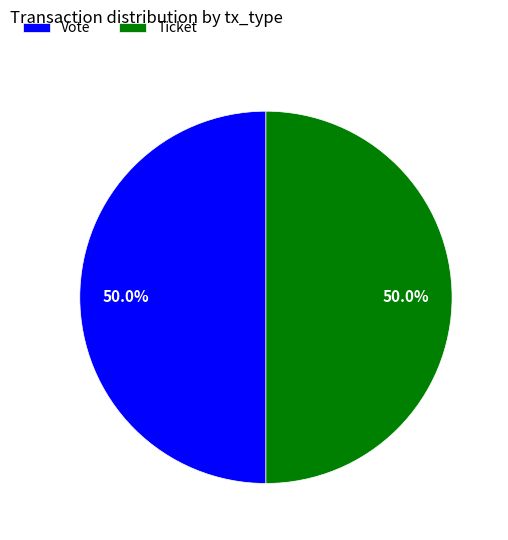

To the nearest percent, what is the combined percentage of Vote and Ticket?

100%